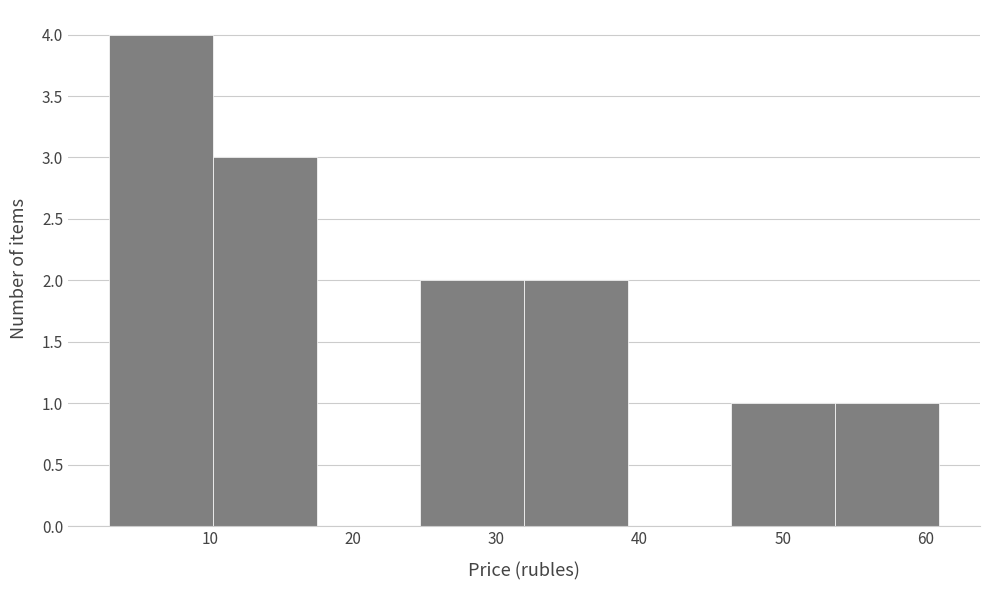

What is the height of the bar covering 25 to 32 on the x-axis? Neither the bar edges nor the heights are printed on the chart, so give them approximately, as read against the axes.

2